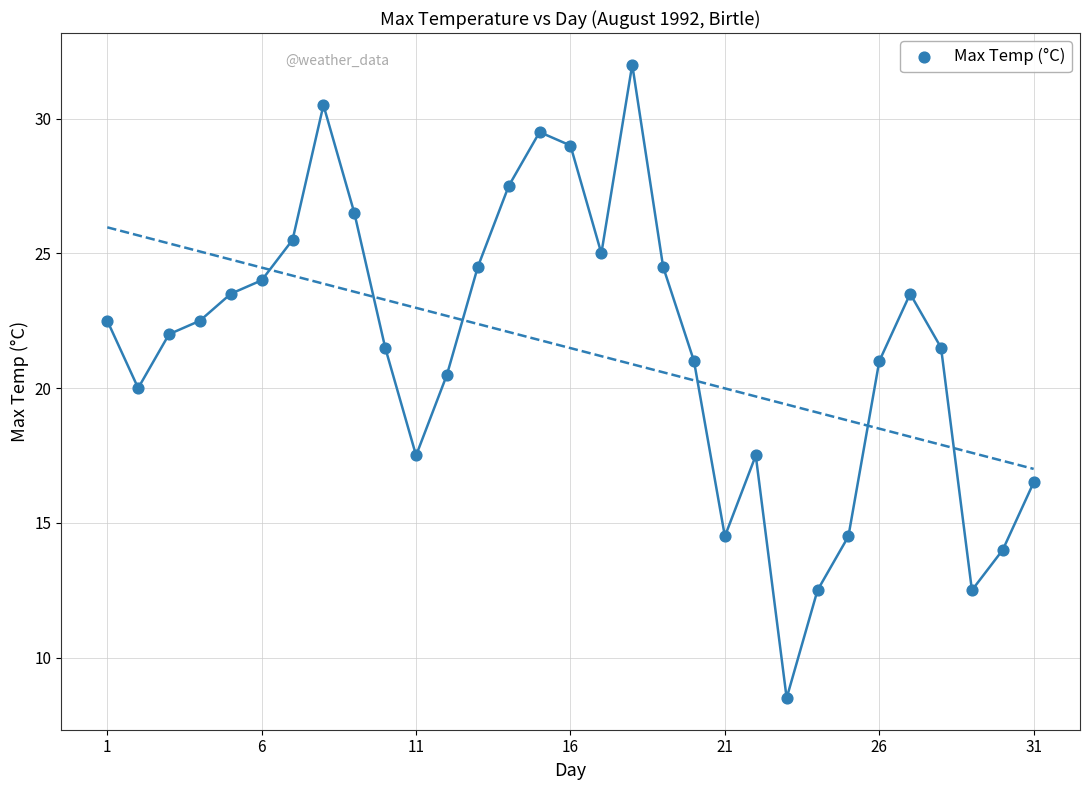

What is the range of X values (max minus min)?

30.0